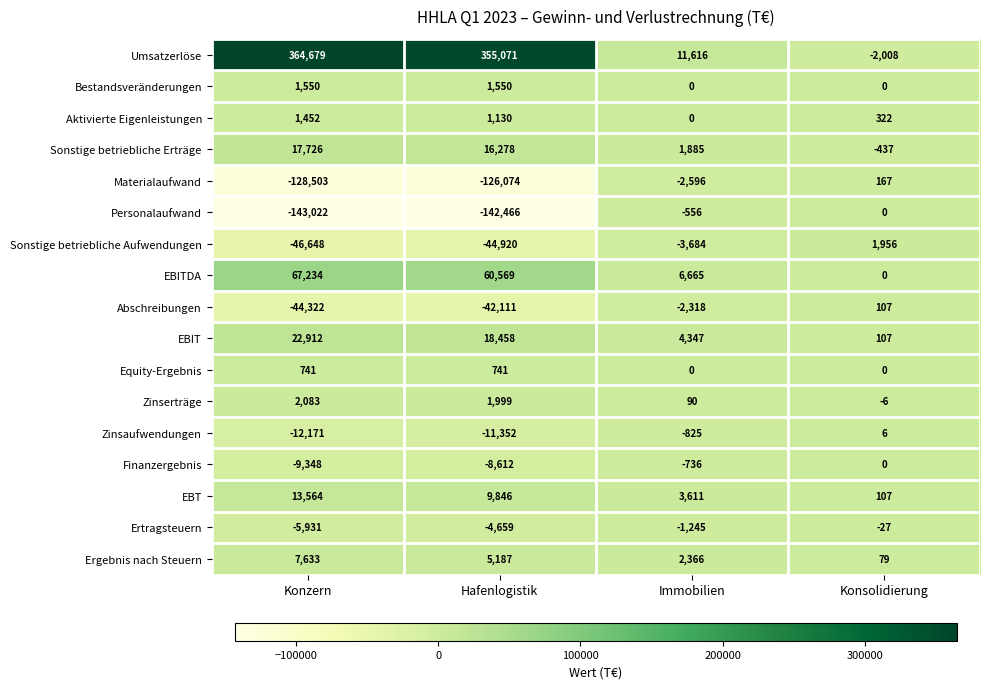

How many EBIT values are between 4347 and 22912?

3